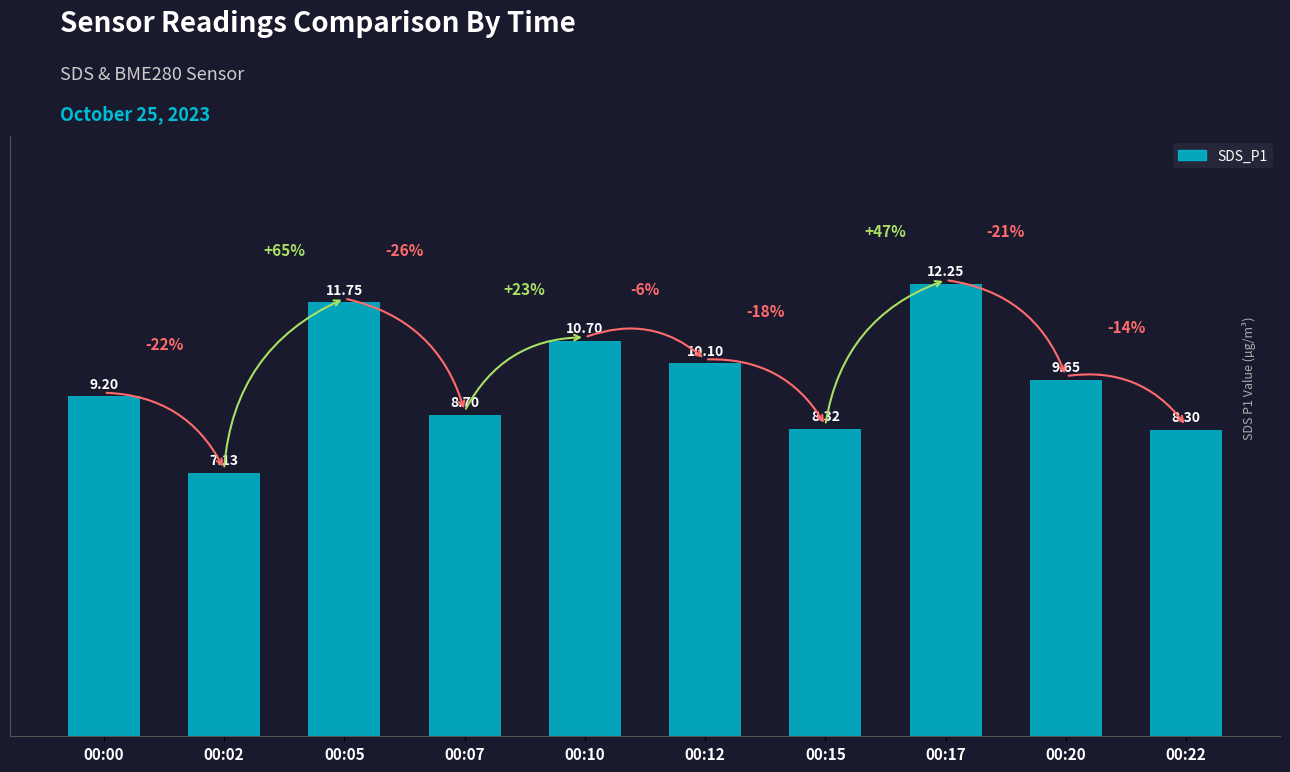

Which has a higher value, 00:02 or 00:05?

00:05